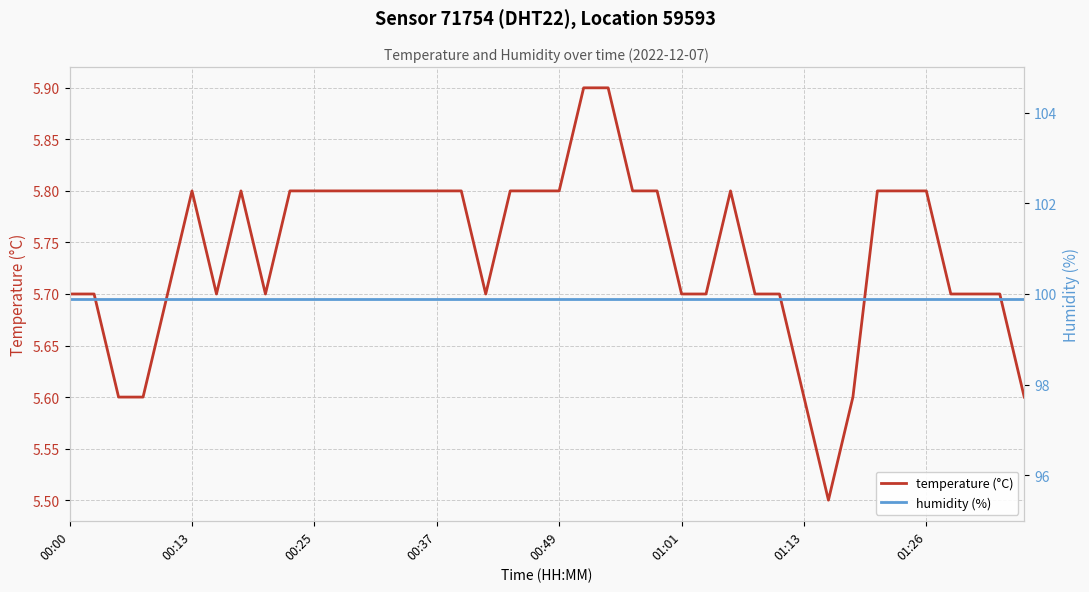

True or false: humidity (%) and temperature (°C) cross at least once.

False